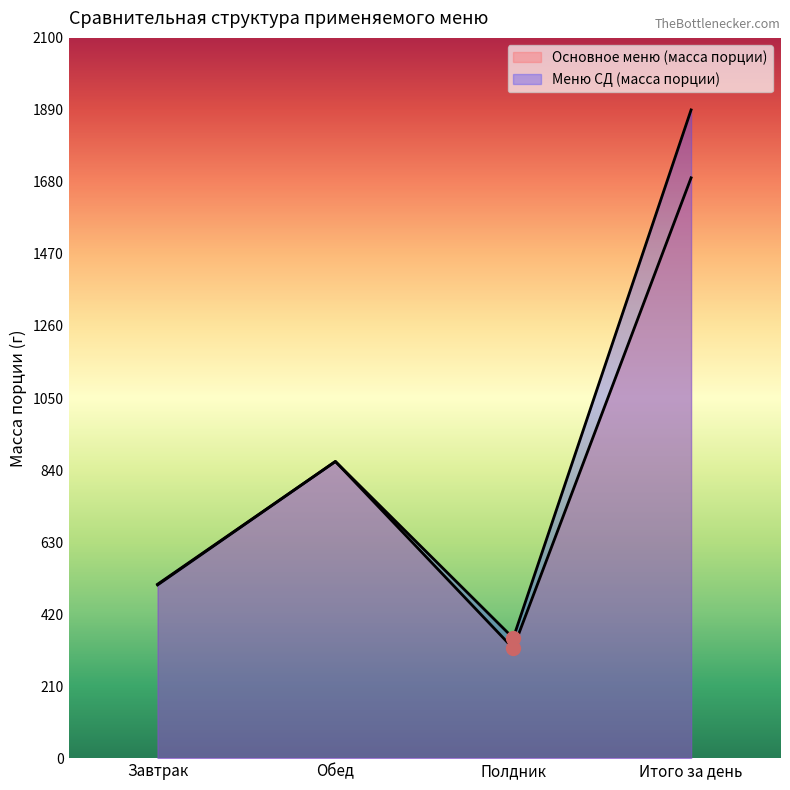

What is the label of the 4th point from the right?

Завтрак